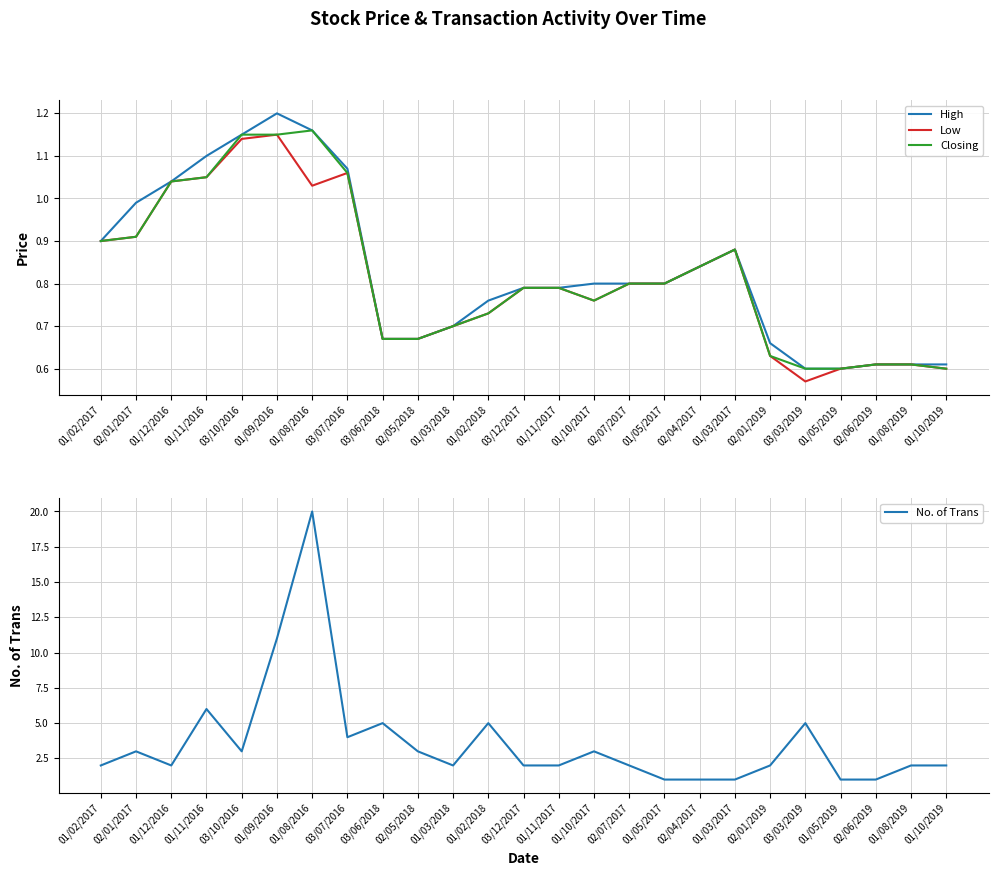

The Low series shows 0.6 at 01/05/2019. True or false?

True